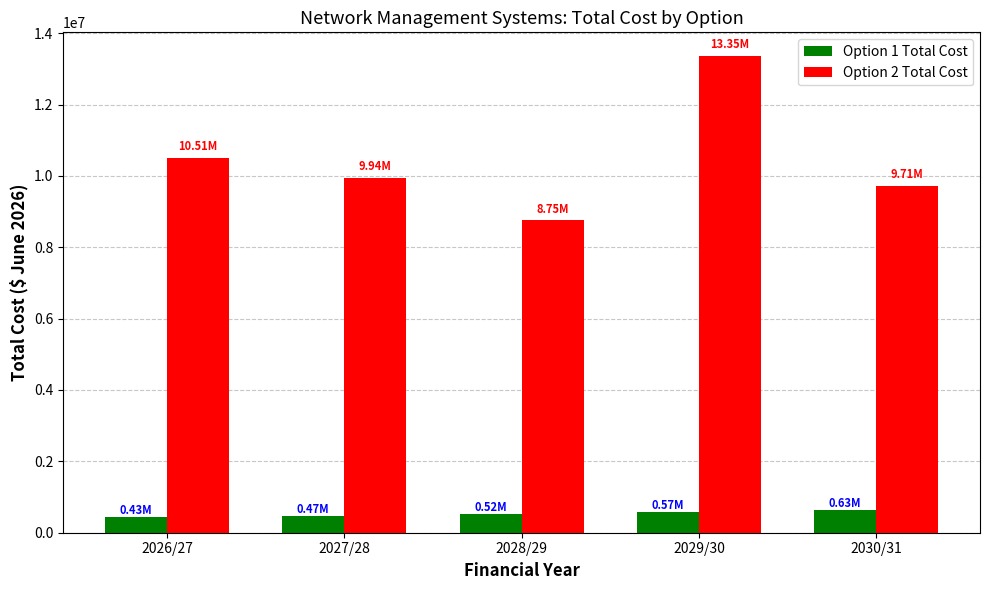

What is the total value across all series at 2030/31?

10345009.0